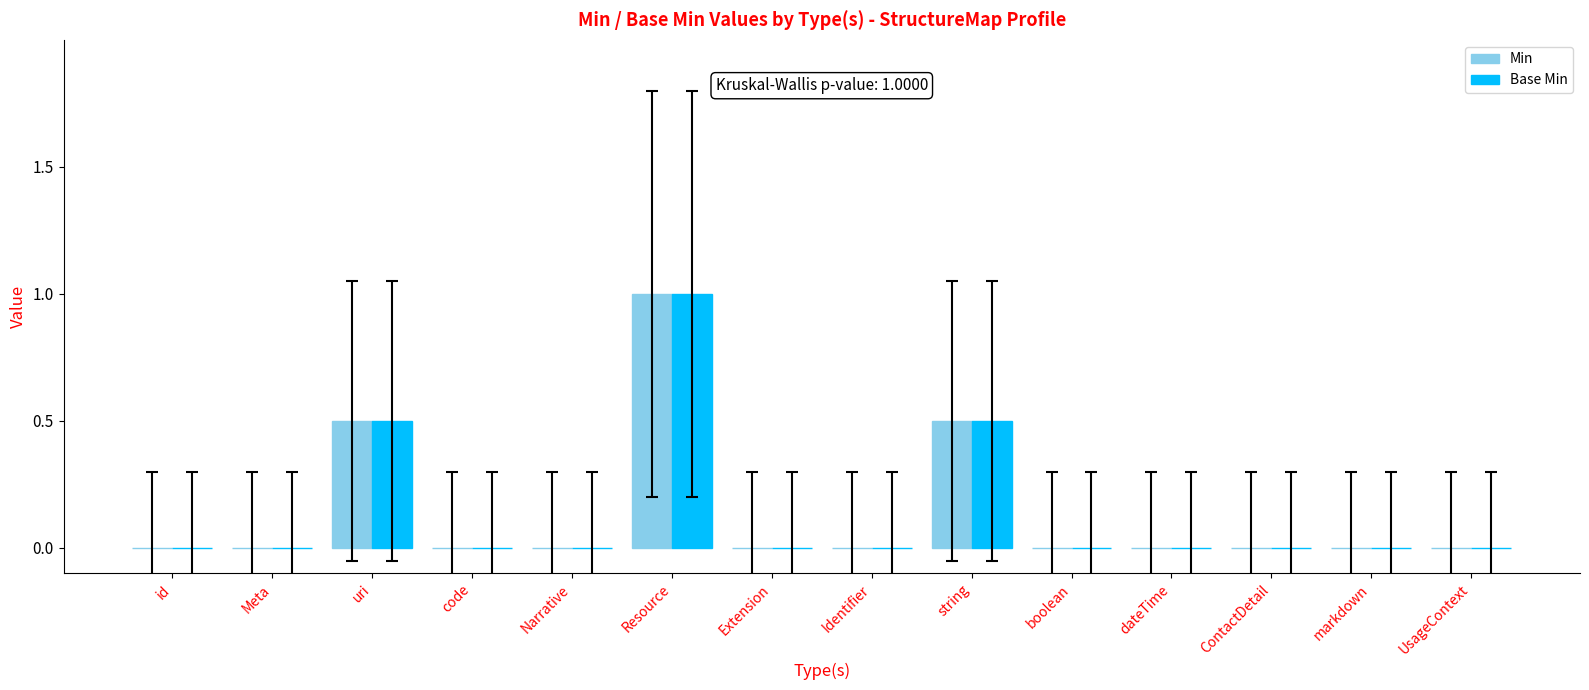

What is the average value of the Min series?

0.1